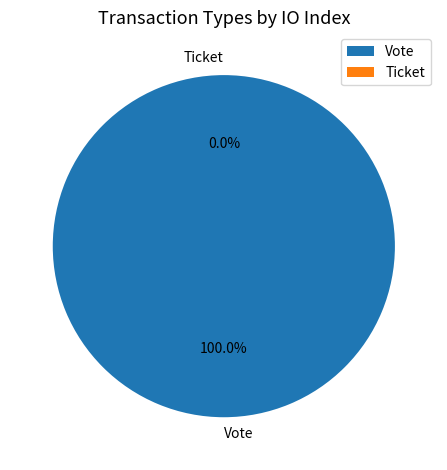

How many slices are in this pie chart?

2